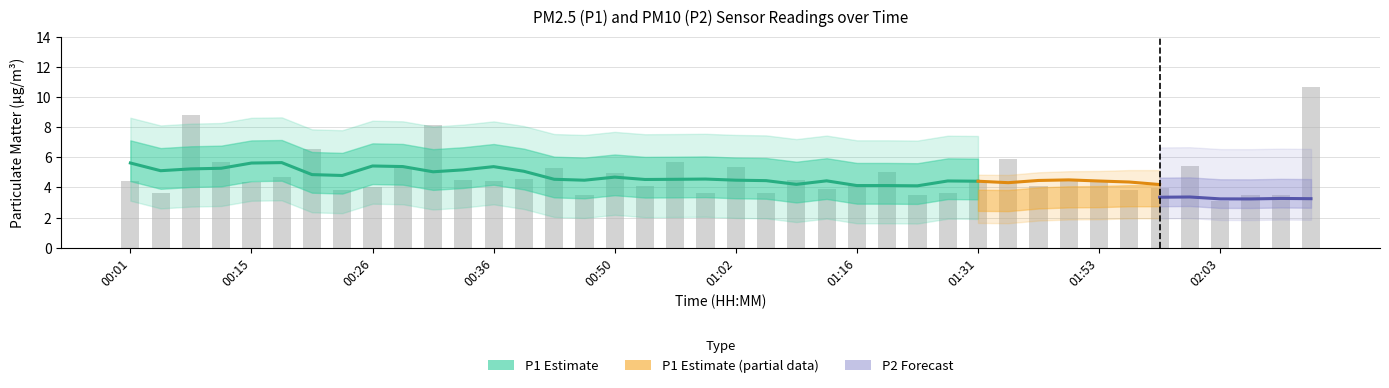

List the labels in order of value, largest first.

02:11, 00:09, 00:31, 00:21, 01:37, 00:13, 00:57, 02:01, 00:28, 01:02, 00:42, 01:19, 00:50, 00:18, 00:39, 01:07, 00:33, 00:01, 00:36, 01:50, 01:31, 00:15, 01:53, 01:16, 00:53, 01:47, 00:26, 01:58, 01:13, 01:55, 00:23, 00:04, 00:59, 01:04, 01:27, 00:44, 02:06, 02:08, 01:25, 02:03